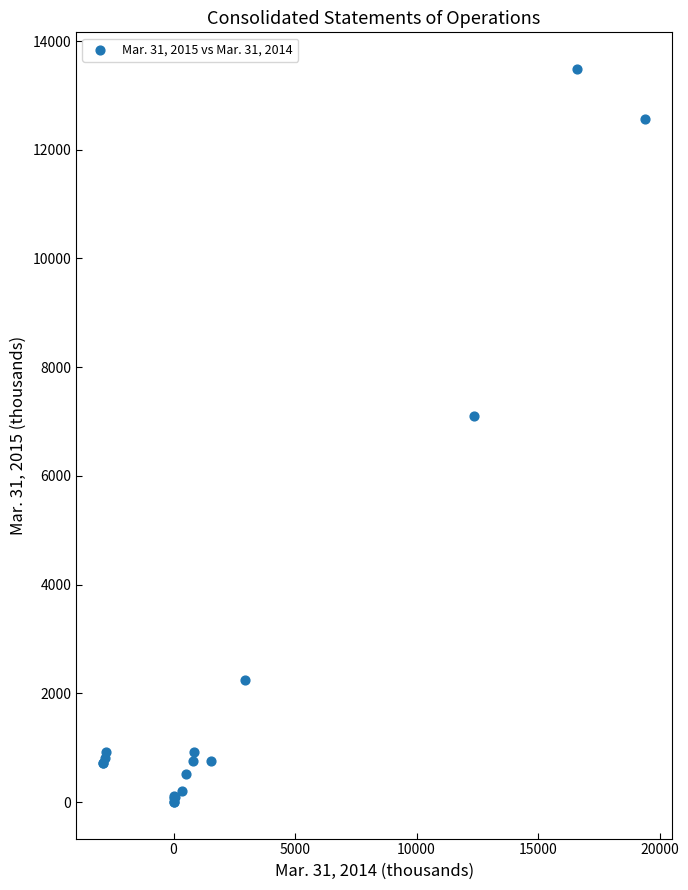

What Y value in the scatter plot is closest to 6744?

7097